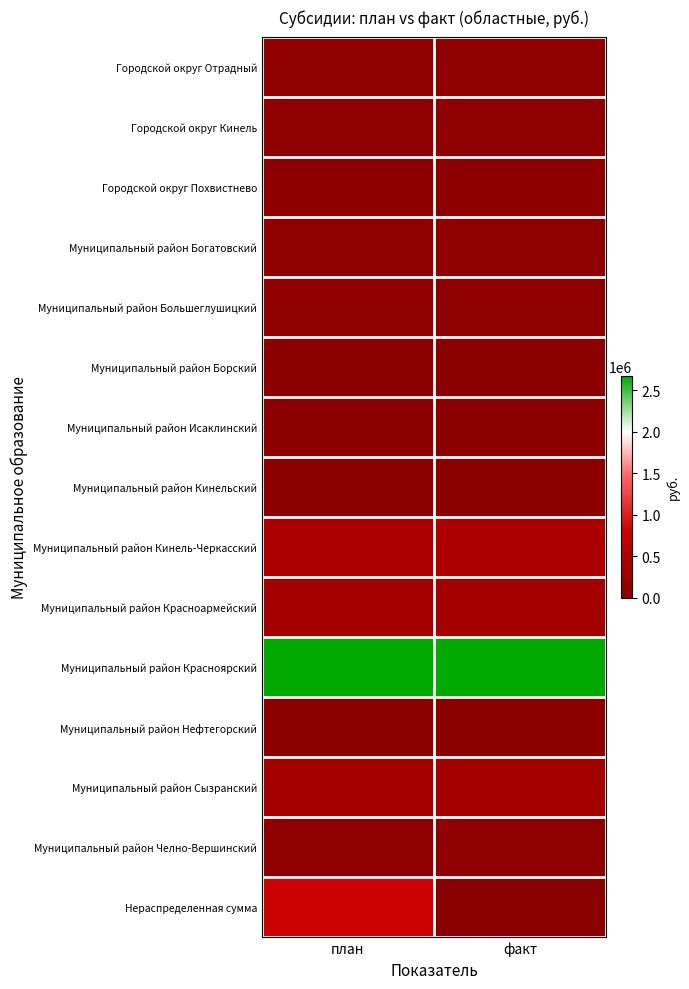

Reading right to left, transcribe all the data shown in this chart.

Городской округ Отрадный: факт=84150.0	план=84150.0
Городской округ Кинель: факт=91611.0	план=91611.0
Городской округ Похвистнево: факт=45435.0	план=45435.0
Муниципальный район Богатовский: факт=78354.0	план=78354.0
Муниципальный район Большеглушицкий: факт=59281.6	план=59282.0
Муниципальный район Борский: факт=35402.0	план=35402.0
Муниципальный район Исаклинский: факт=31395.6	план=31396.0
Муниципальный район Кинельский: факт=36180.0	план=36180.0
Муниципальный район Кинель-Черкасский: факт=425247.0	план=425247.0
Муниципальный район Красноармейский: факт=331620.8	план=331621.0
Муниципальный район Красноярский: факт=2669715.0	план=2669715.0
Муниципальный район Нефтегорский: факт=21758.0	план=21758.4
Муниципальный район Сызранский: факт=325906.0	план=325906.0
Муниципальный район Челно-Вершинский: факт=85664.0	план=85664.0
Нераспределенная сумма: факт=0.0	план=823134.6